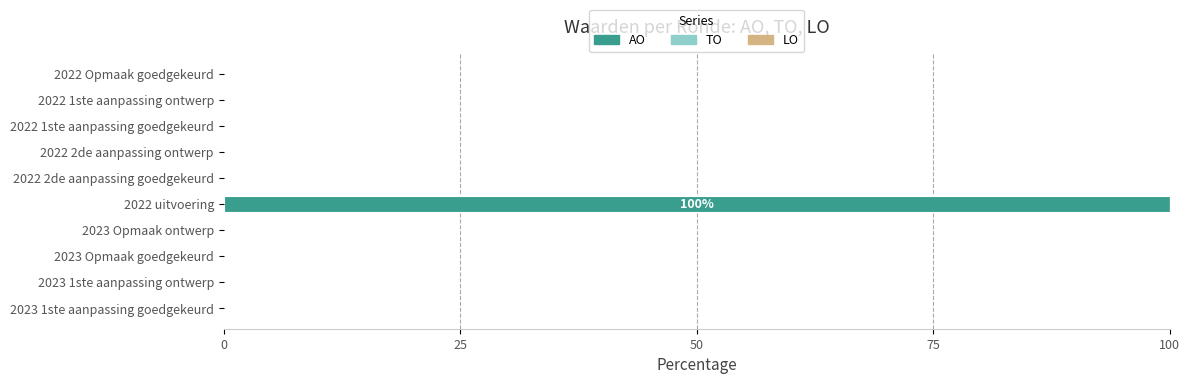

Between 2022 uitvoering and 2022 Opmaak goedgekeurd, which is larger?

2022 uitvoering